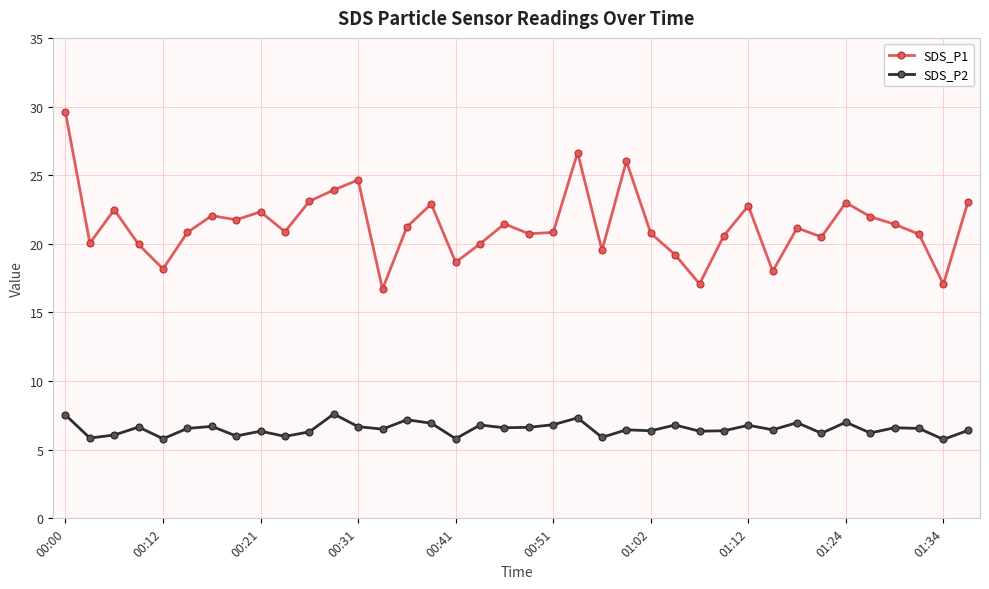

Does the chart display data point markers on the line(s)?

Yes